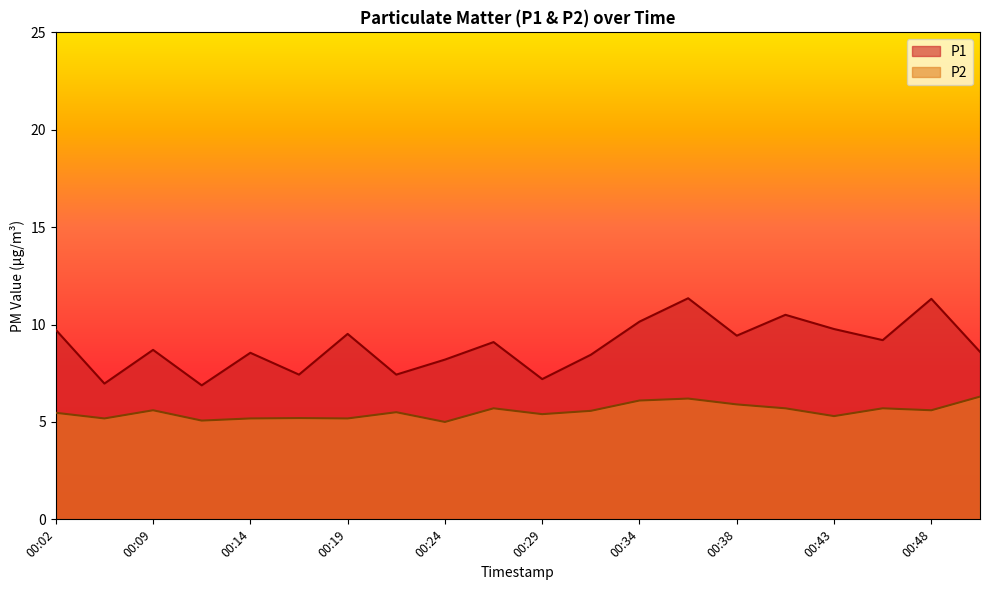

True or false: P2 and P1 intersect in this chart.

False